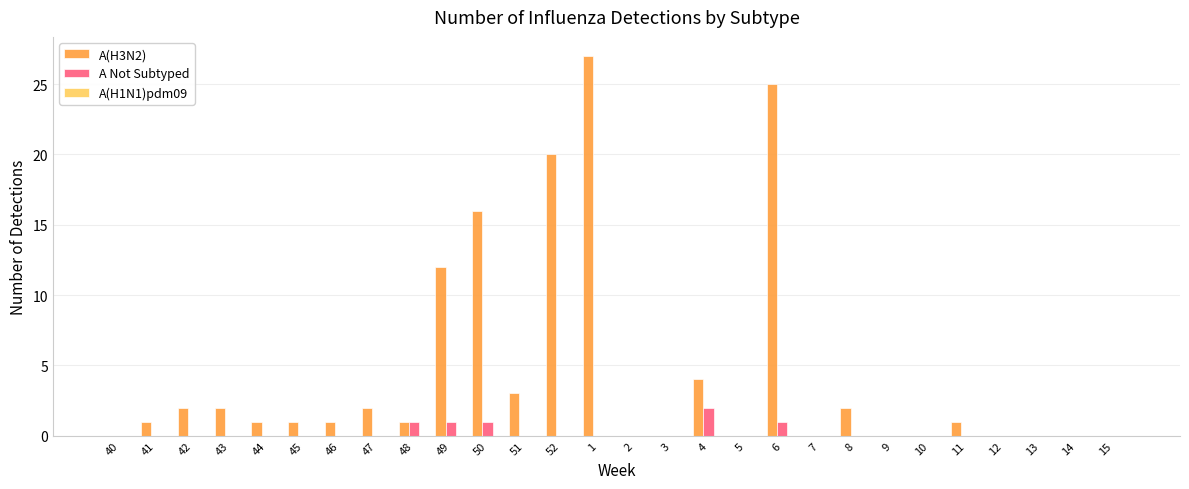

What is the average value of the A(H3N2) series?

4